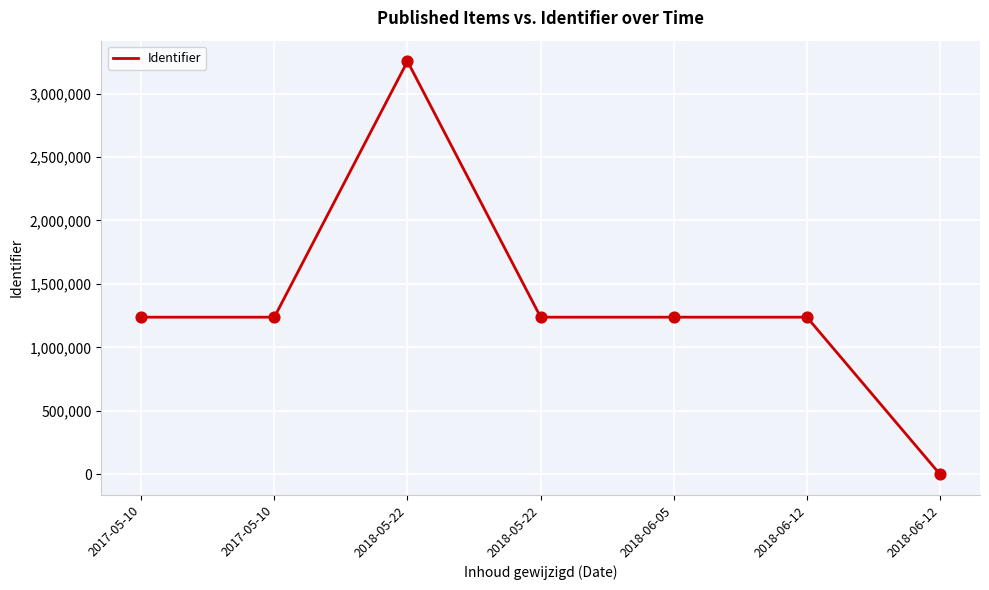

How many values are below 1238154?

3